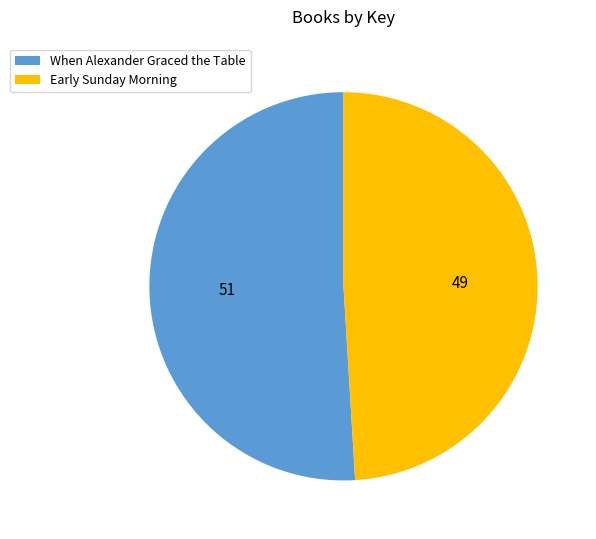

Is Early Sunday Morning the majority of the pie?

No